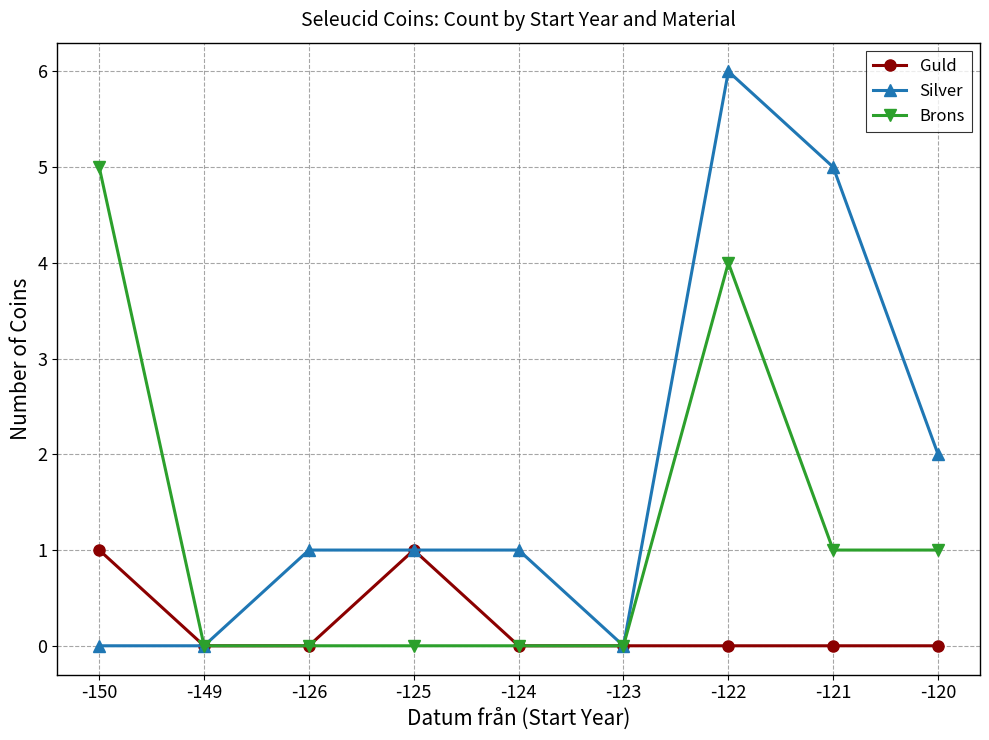

What is the highest value of the Brons series?

5